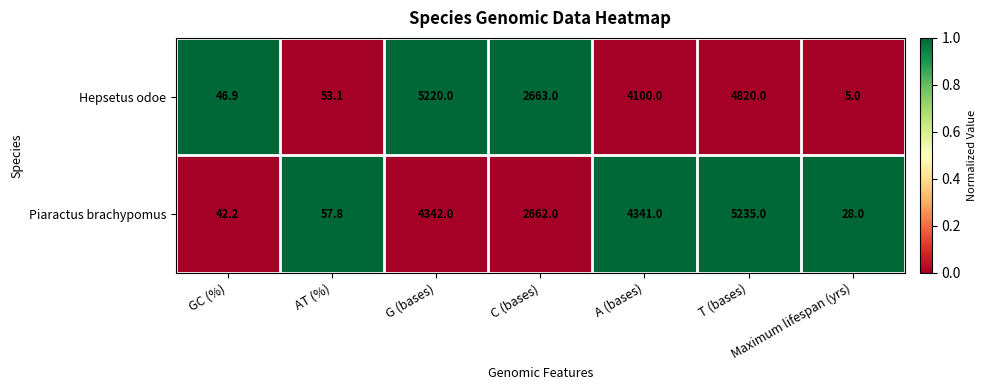

Count the number of categories in the chart.

7